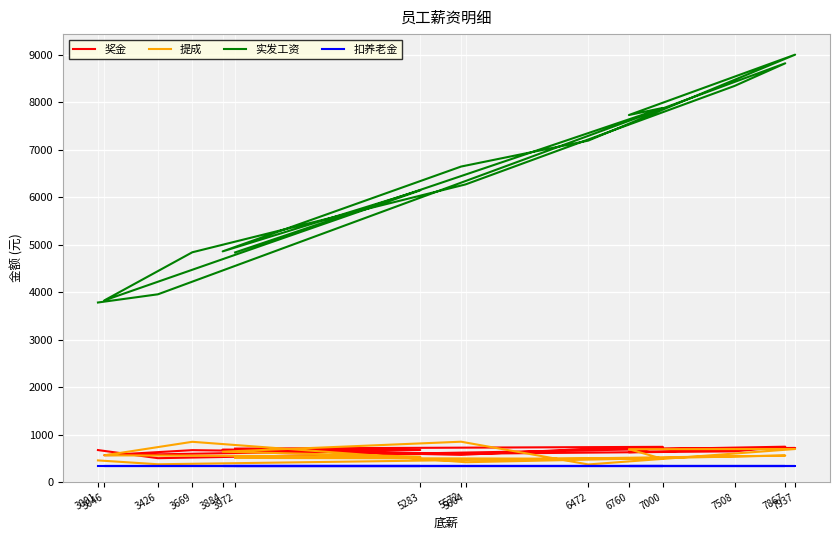

What are all the series names shown in the legend?

奖金, 提成, 实发工资, 扣养老金